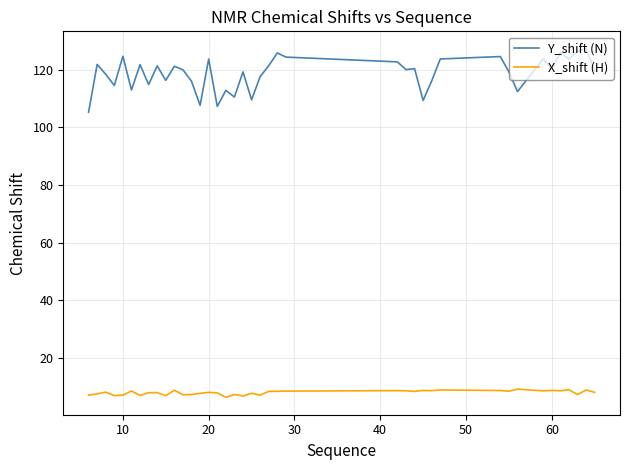

Which series has the largest total across all categories?

Y_shift (N)